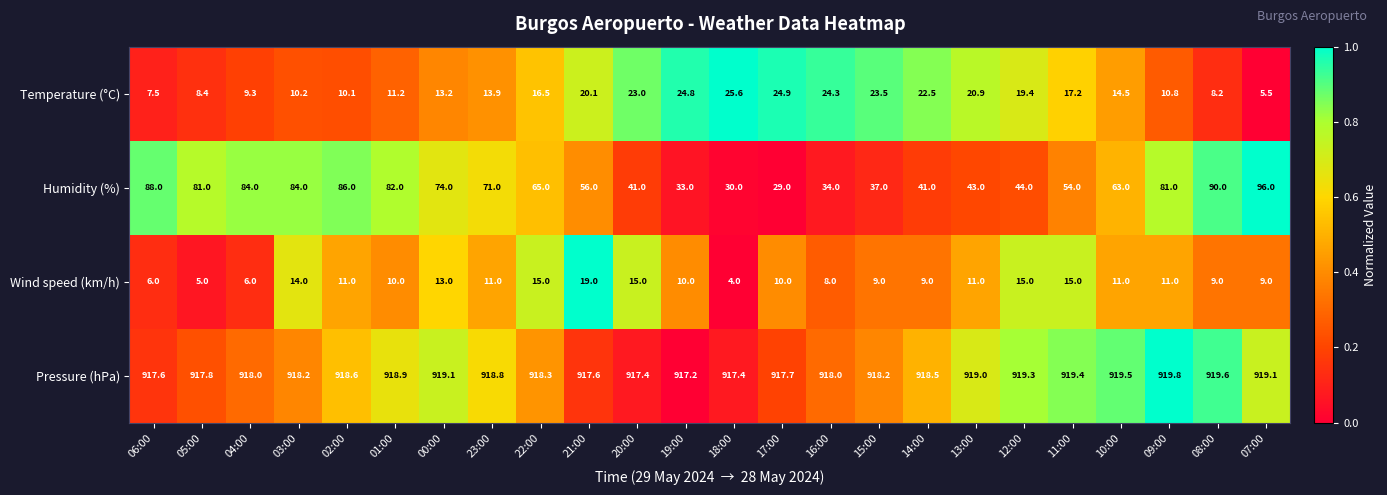

Which category has the lowest value in the Wind speed (km/h) series?

18:00